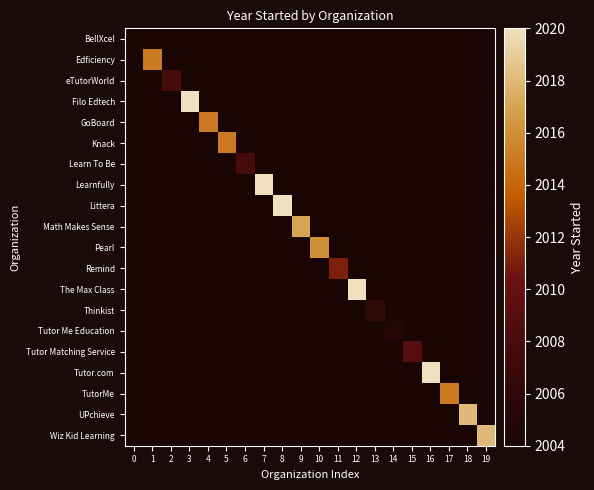

What is the maximum value shown in the chart?

2020